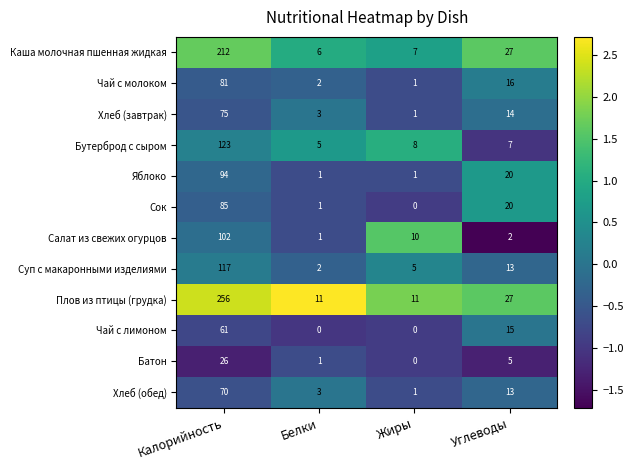

What is the minimum value shown in the chart?

0